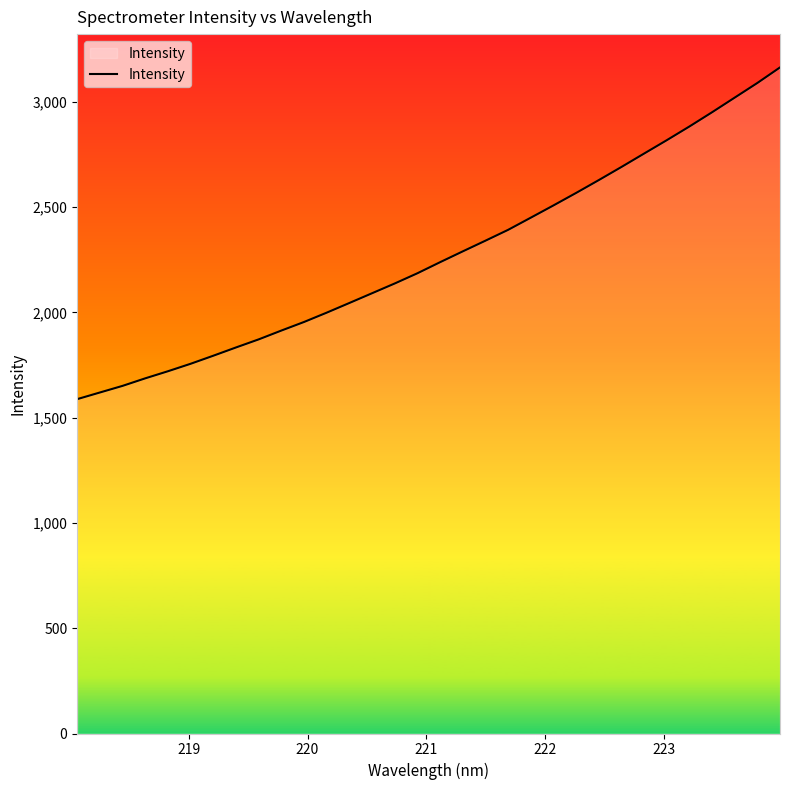

What is the maximum value shown in the chart?

3163.6